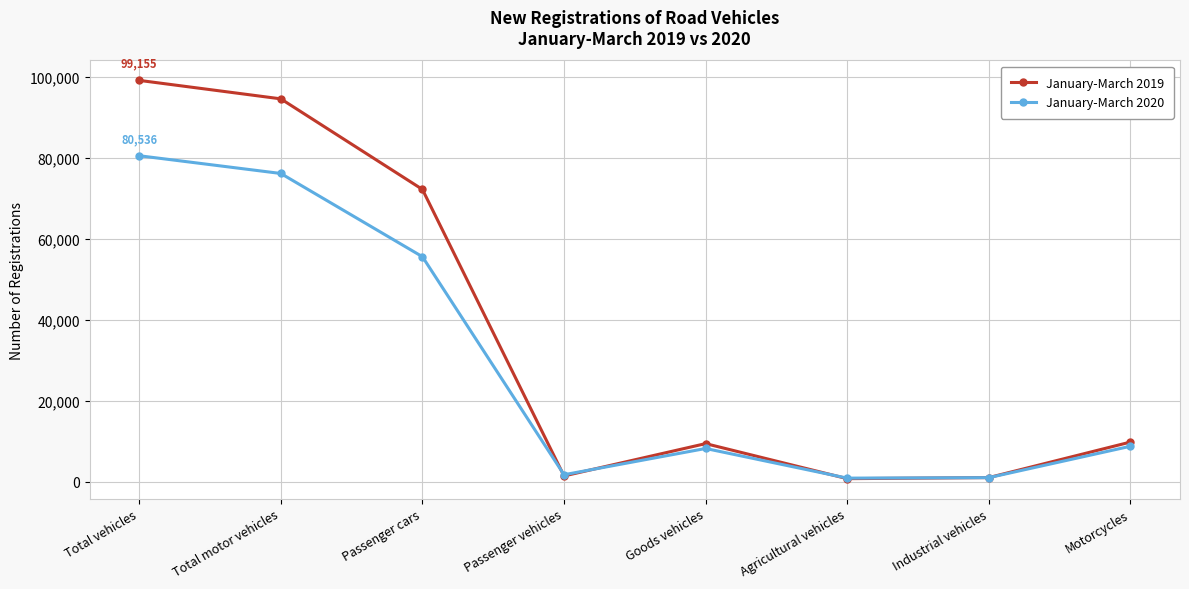

Where is the first local maximum for January-March 2020?

Goods vehicles